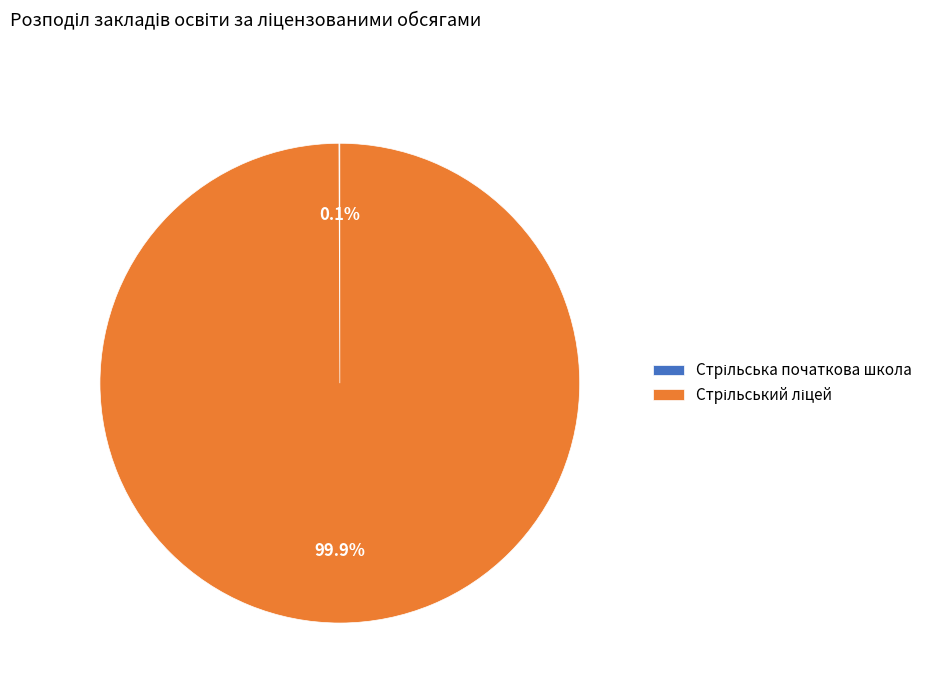

Does any single category account for the majority?

Yes